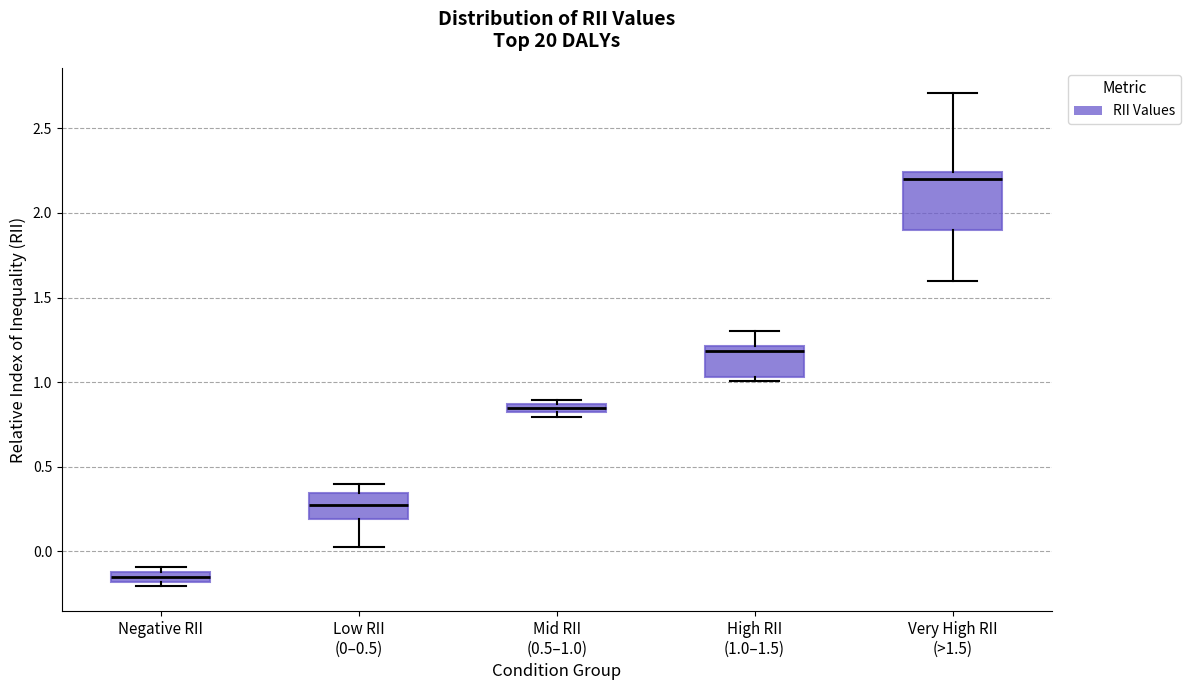

Where is the upper edge of the box for High RII (1.0–1.5) on the y-axis? The values are not printed on the chart, so give them approximately, as read against the axis.

1.20